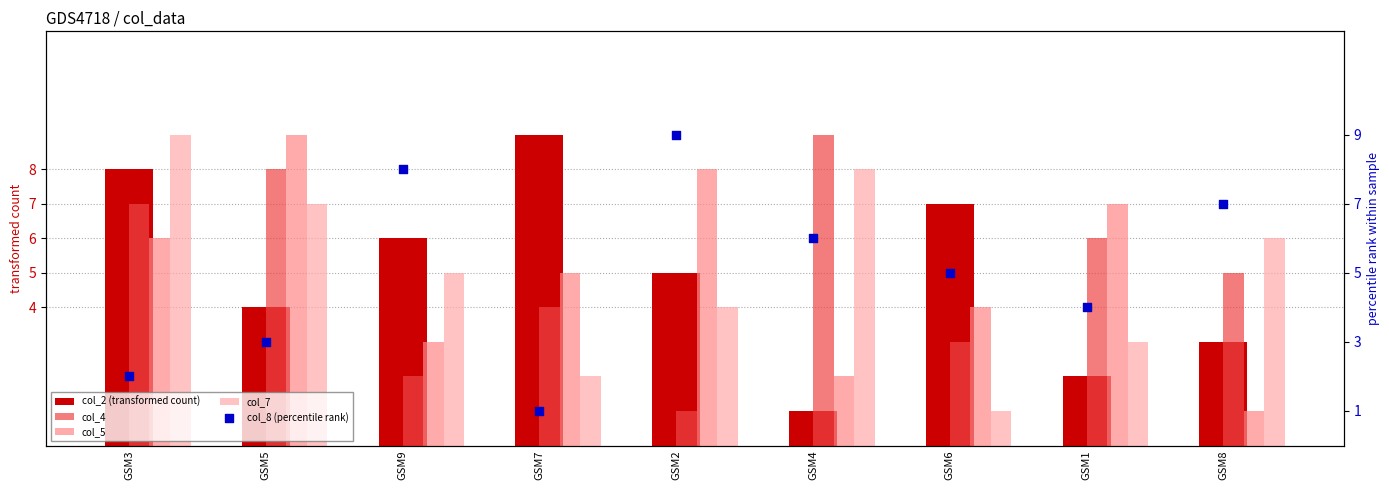

Which series has the widest spread of Y values?

col_2 (transformed count)